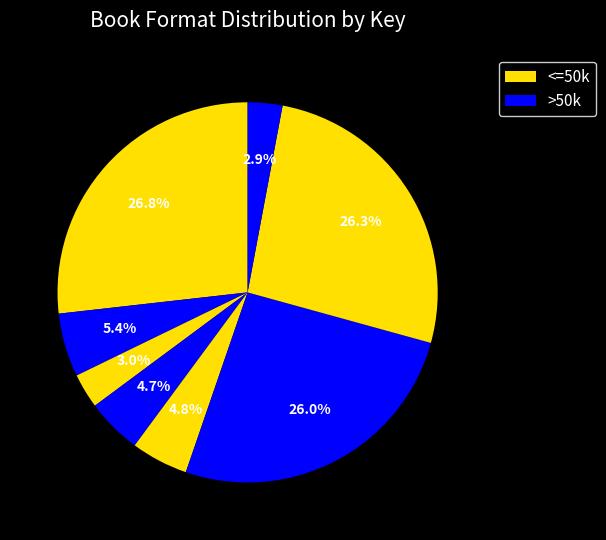

Count the number of slices in the pie.

8